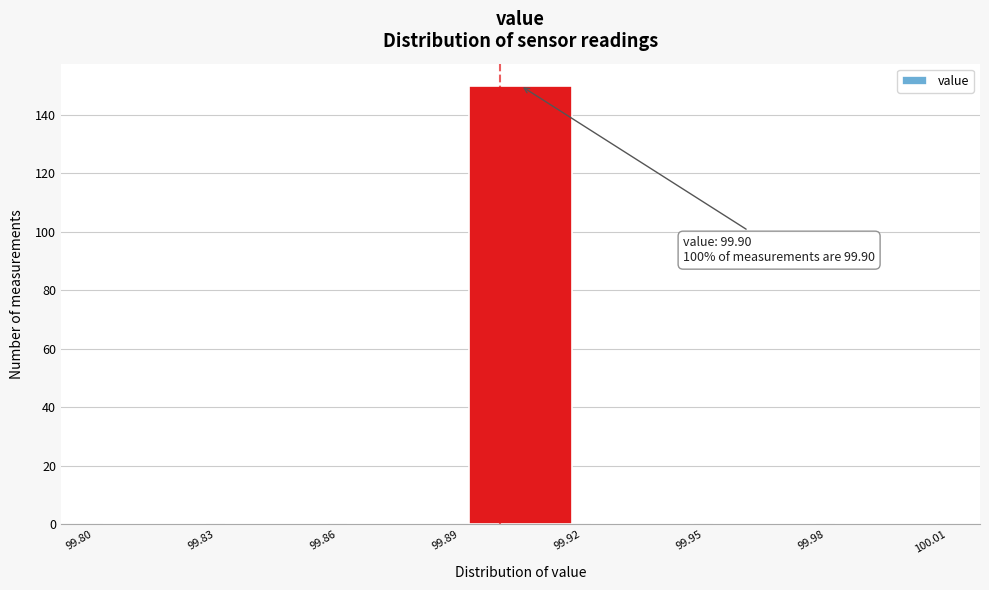

Which range on the x-axis has the tallest bar?

99.89 to 99.92